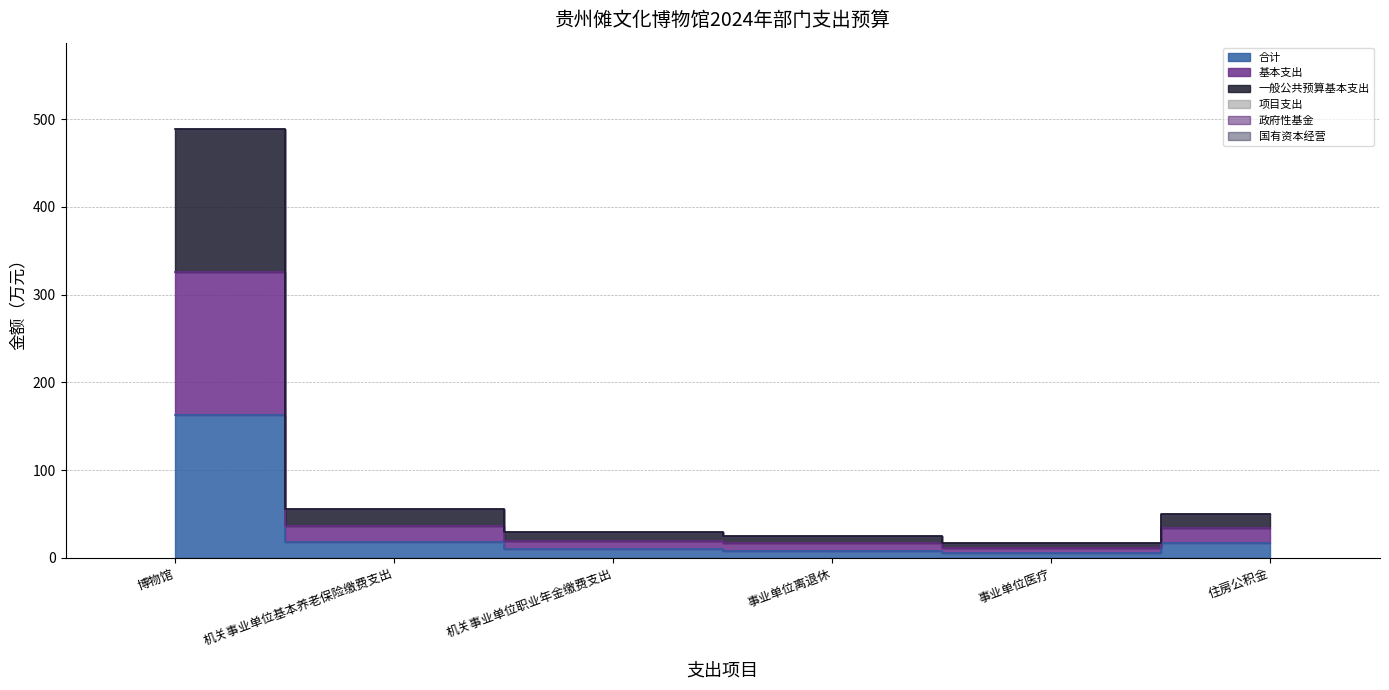

True or false: 基本支出 and 一般公共预算基本支出 intersect in this chart.

False